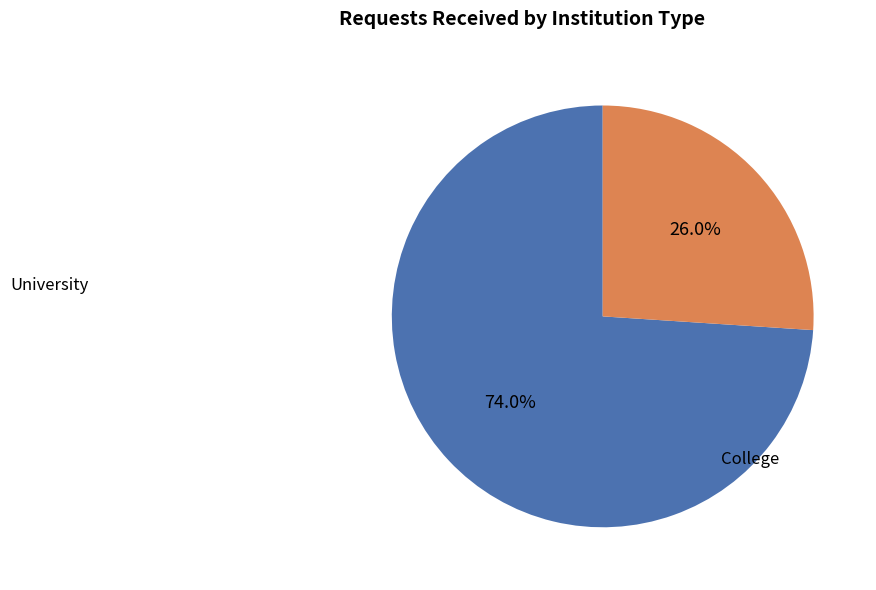

Approximately how many times larger is the value at University compared to College?

2.8